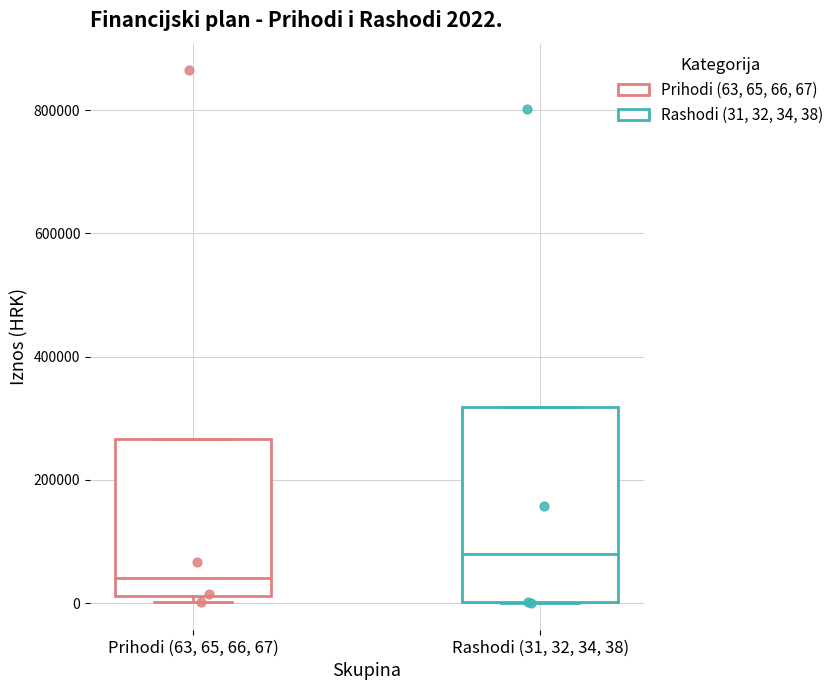

Comparing the boxes themselves (not the whiskers), which one is the tallest?

Rashodi (31, 32, 34, 38)